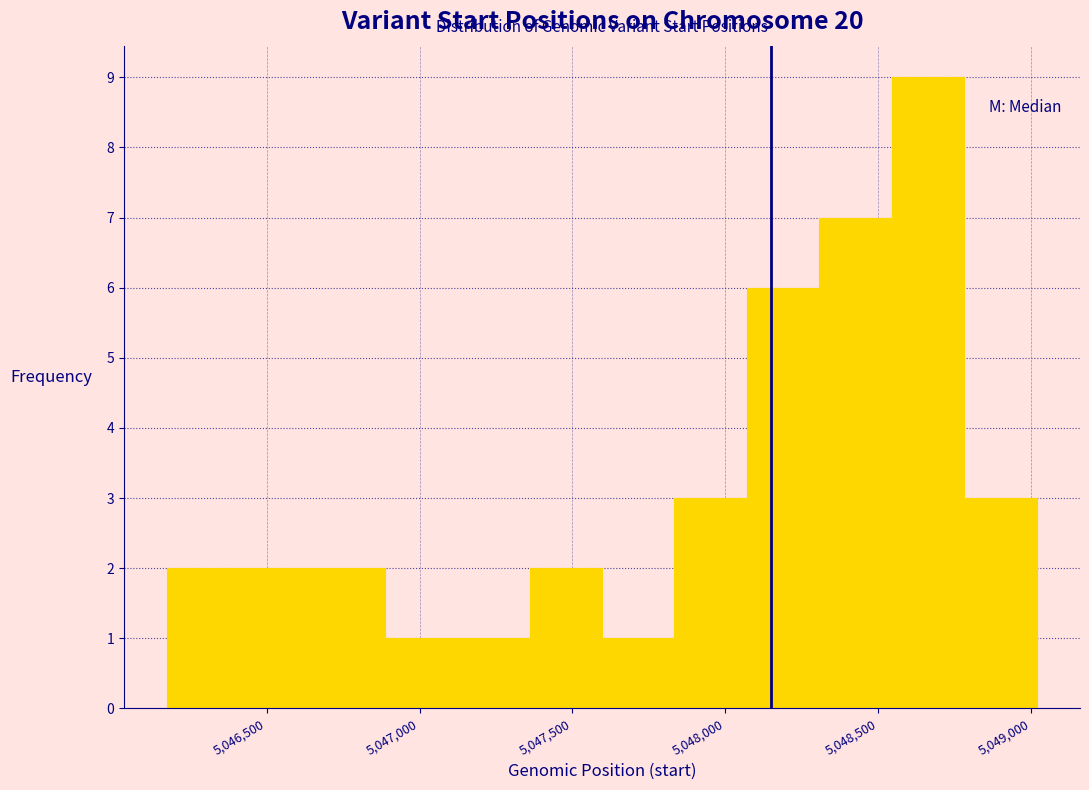

How tall is the bar that spans 5047850 to 5048050 on the x-axis? Neither the bar edges nor the heights are printed on the chart, so give them approximately, as read against the axes.

3